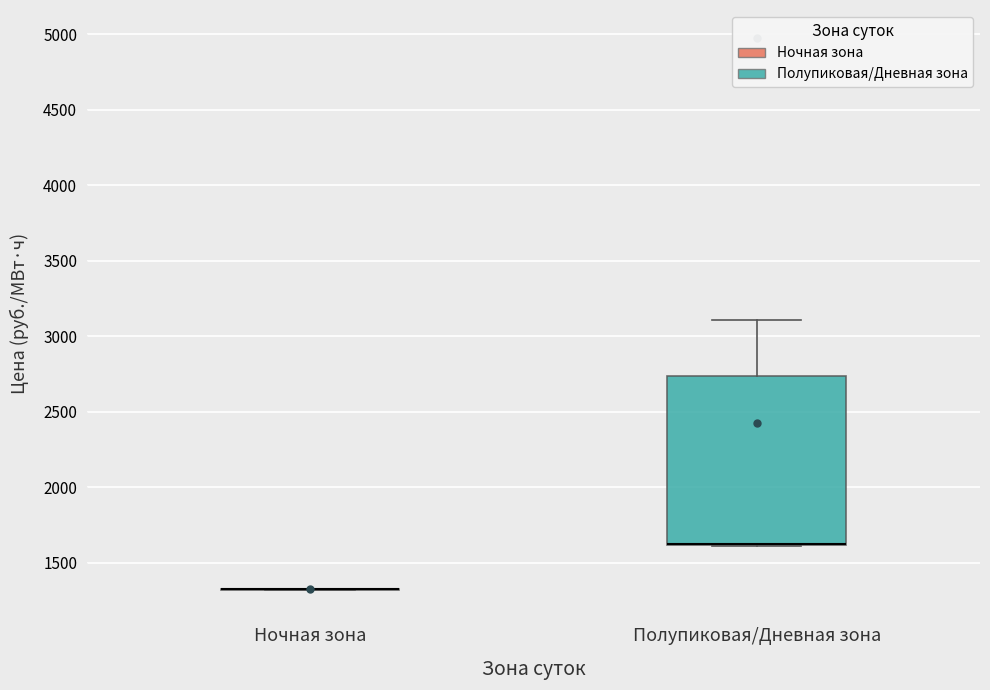

Comparing the boxes themselves (not the whiskers), which one is the tallest?

Полупиковая/Дневная зона